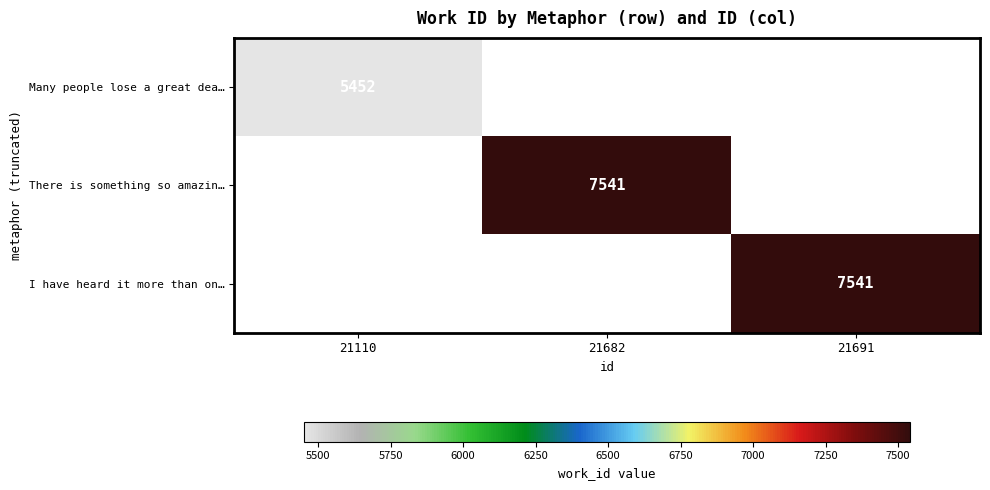

Is it true that There is something so amazin… equals 7541 at 21682?

True